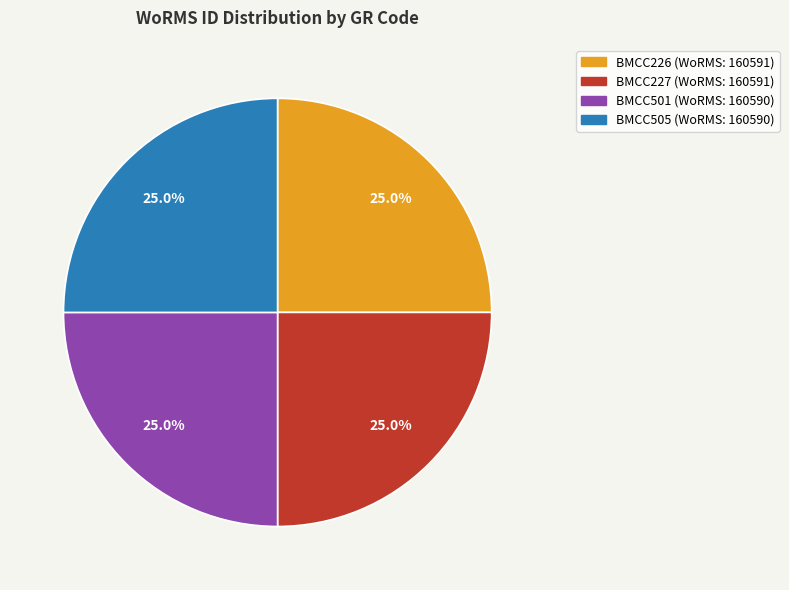

What is the total percentage of BMCC501 and BMCC226?

50.0%